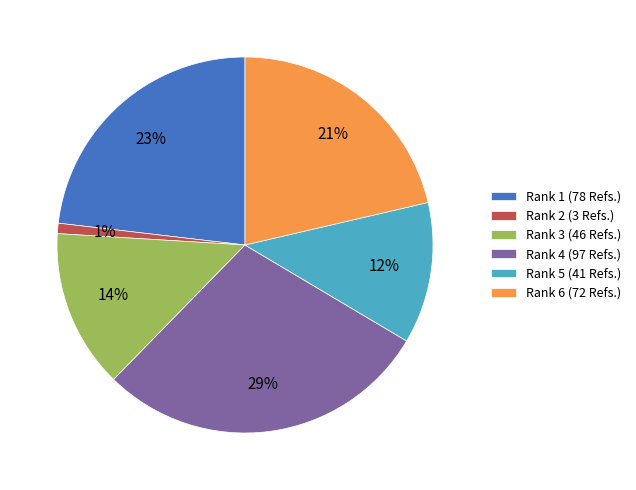

To the nearest percent, what is the average slice percentage?

17%